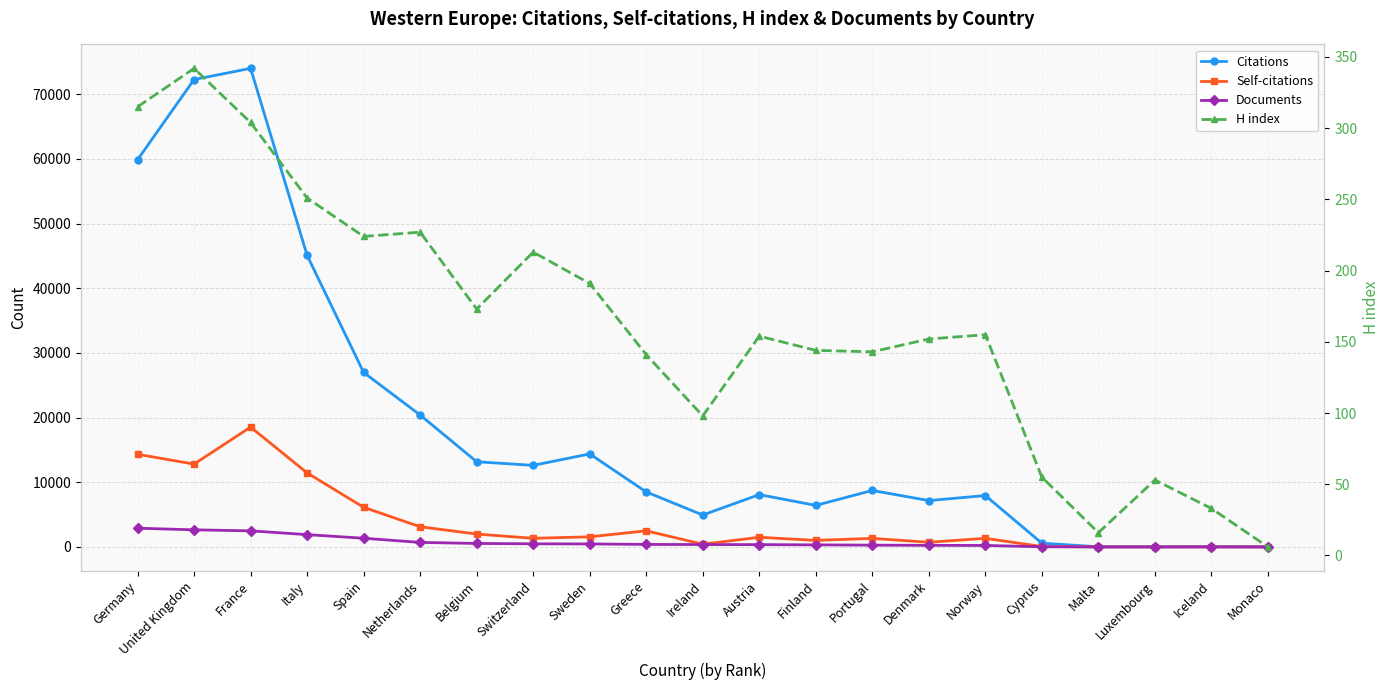

Is it true that H index equals 10 at Iceland?

False